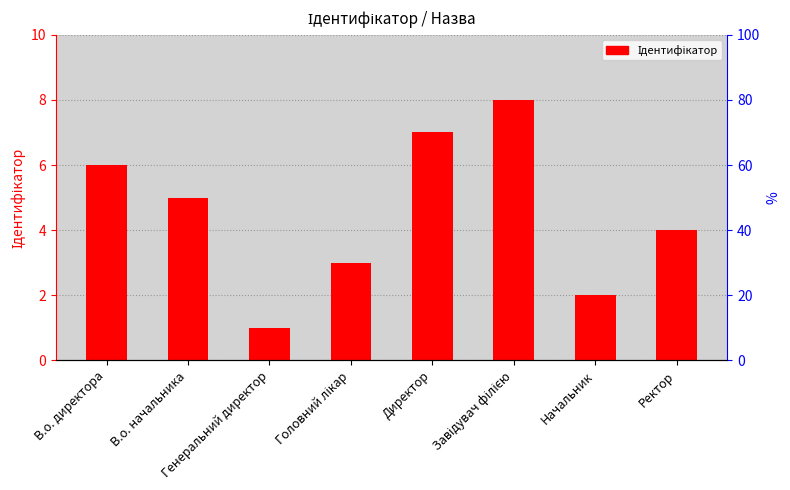

Which category has the lowest value across all series?

Генеральний директор